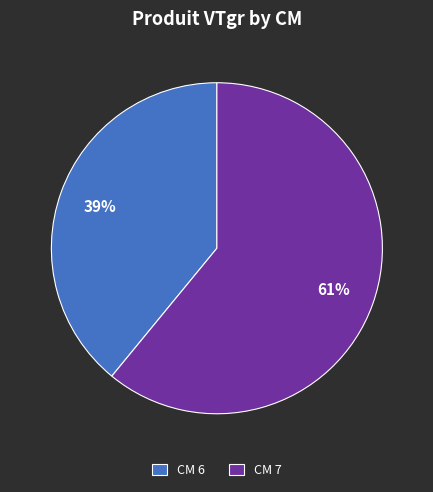

Between CM 7 and CM 6, which is larger?

CM 7